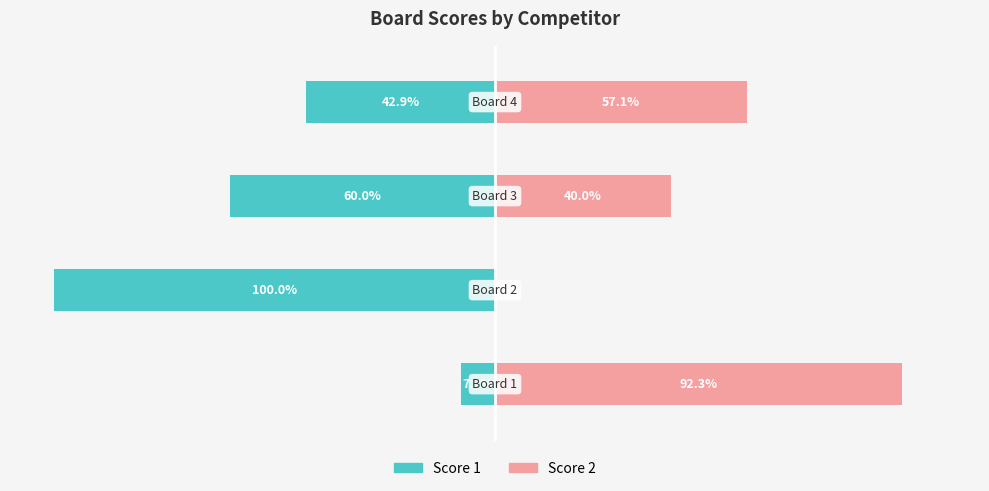

Reading left to right, list all the values displayed in this chart.

Score 1: 0=-7.7	1=-100.0	2=-60.0	3=-42.9
Score 2: 0=92.3	1=0.0	2=40.0	3=57.1